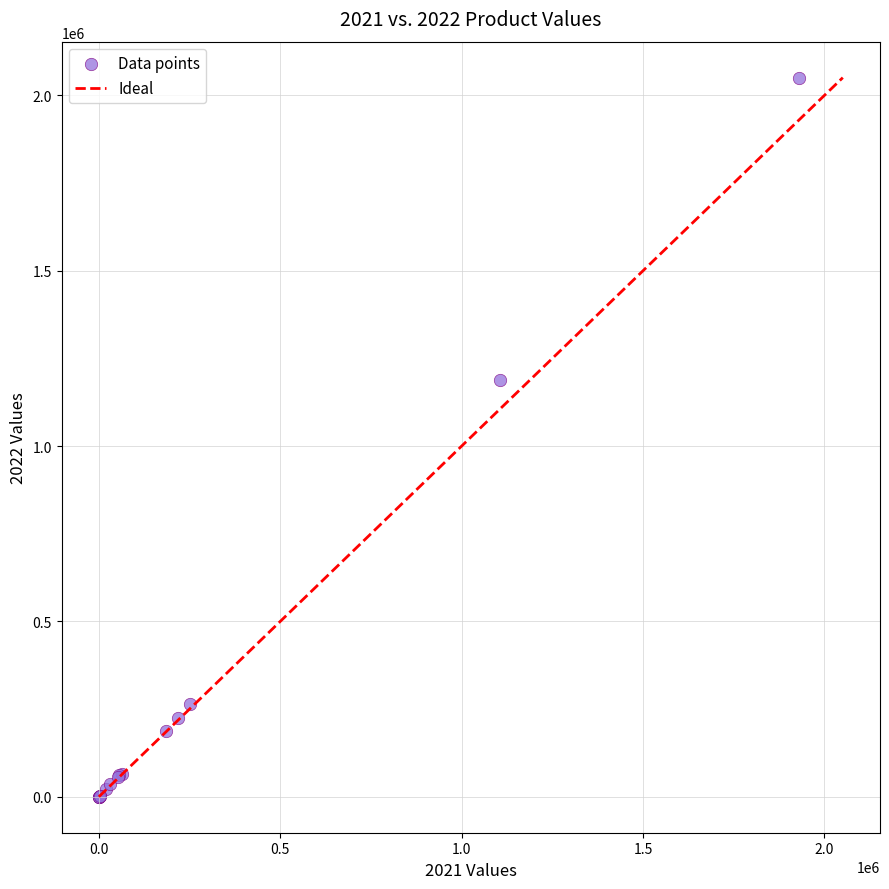

What Y value in the scatter plot is closest to 1025352?

1187453